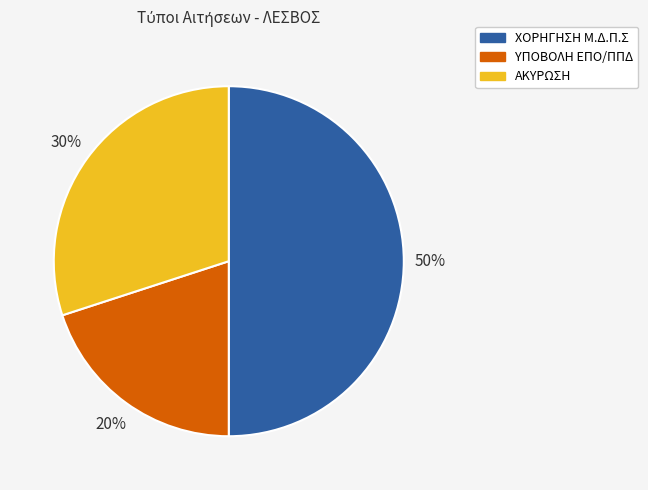

To the nearest percent, what is the combined percentage of ΥΠΟΒΟΛΗ ΕΠΟ/ΠΠΔ and ΧΟΡΗΓΗΣΗ Μ.Δ.Π.Σ?

70%